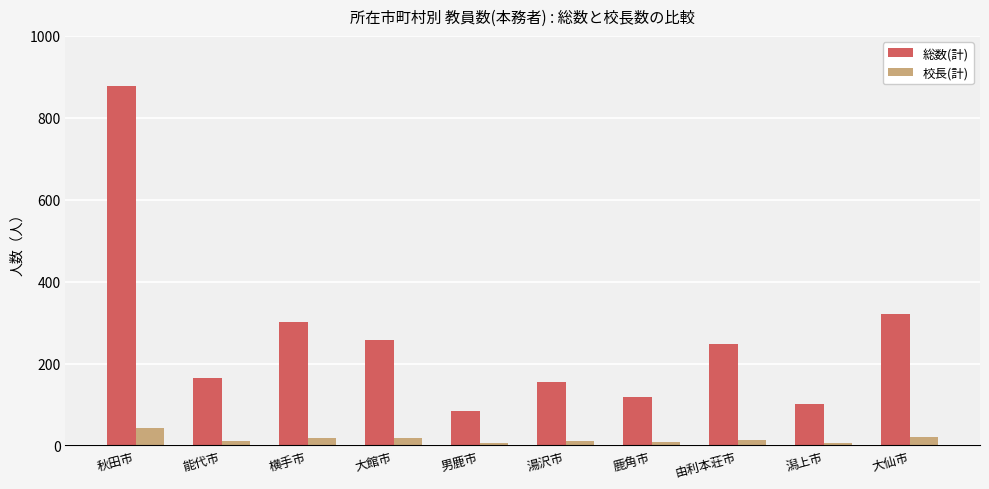

Which category has the lowest value in the 総数(計) series?

男鹿市